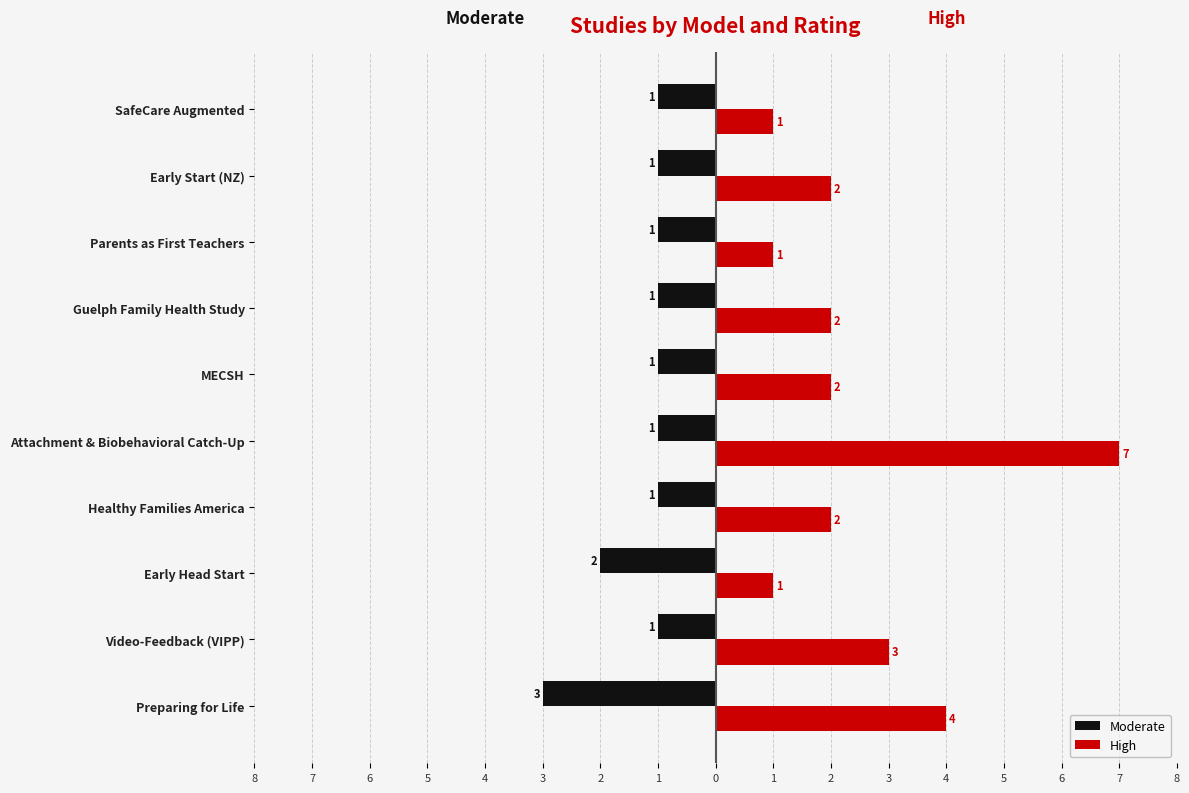

What are all the series names shown in the legend?

Moderate, High